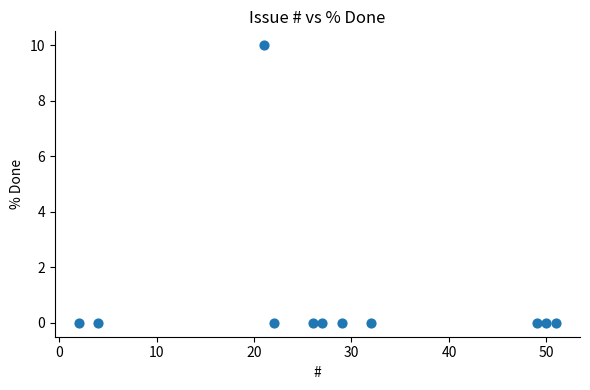

What is the range of Y values (max minus min)?

10